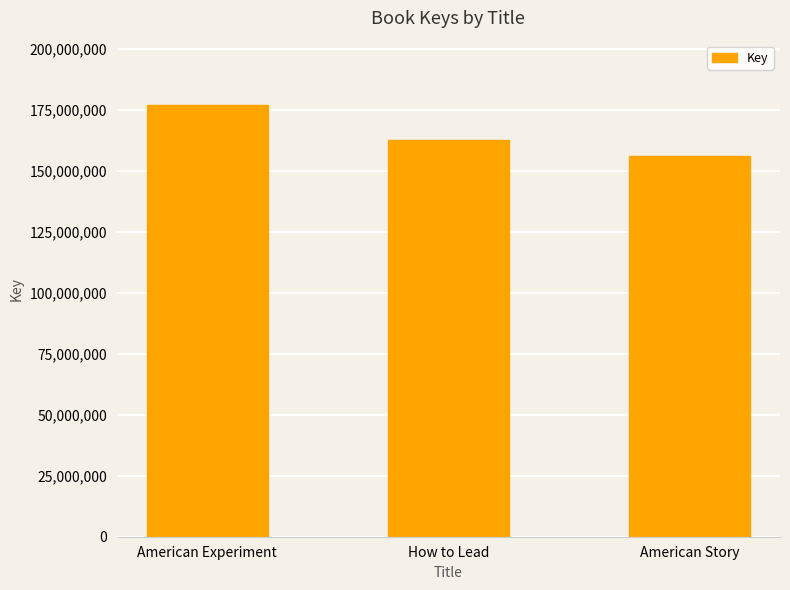

Count the number of data series in this chart.

1